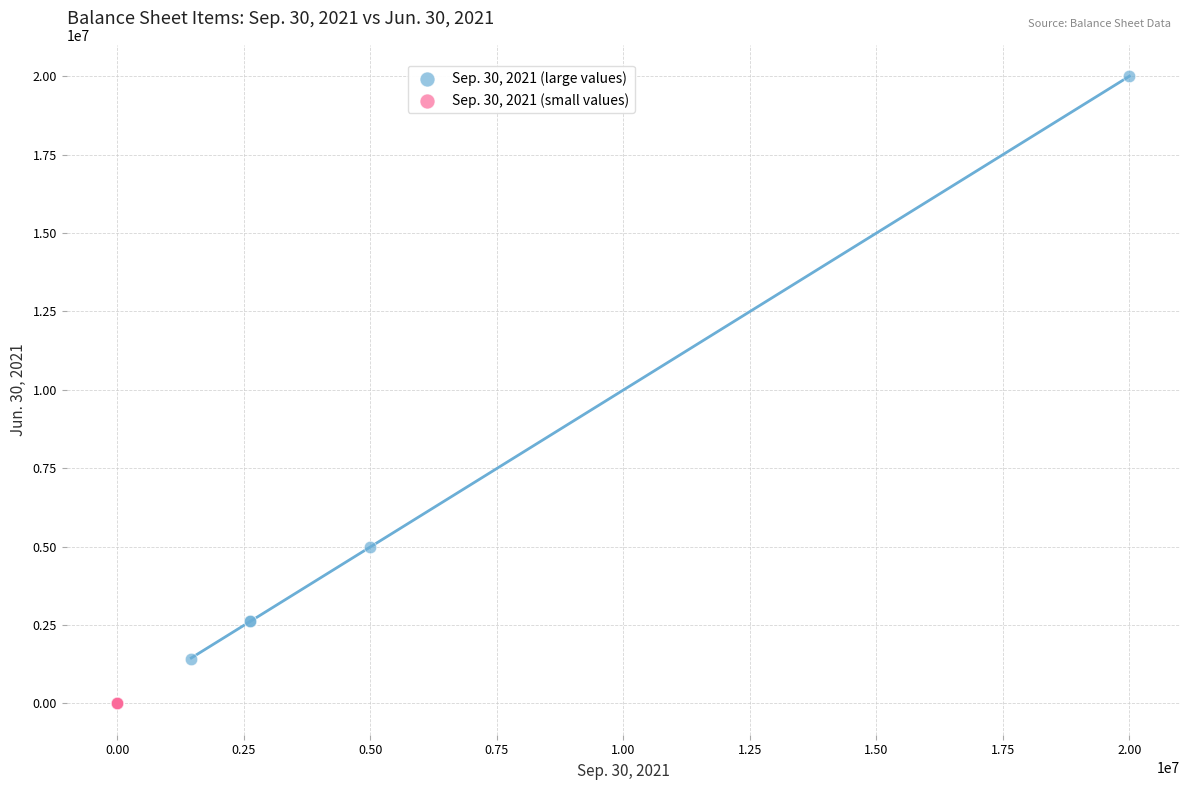

Which series contains the highest Y value?

Sep. 30, 2021 (large values)